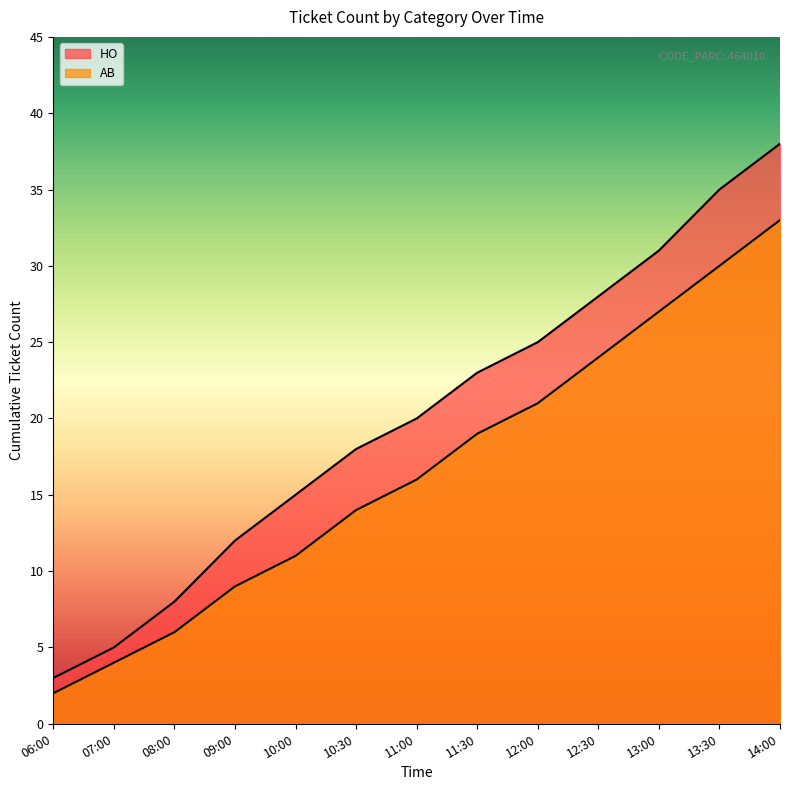

The HO series shows 8 at 08:00. True or false?

True